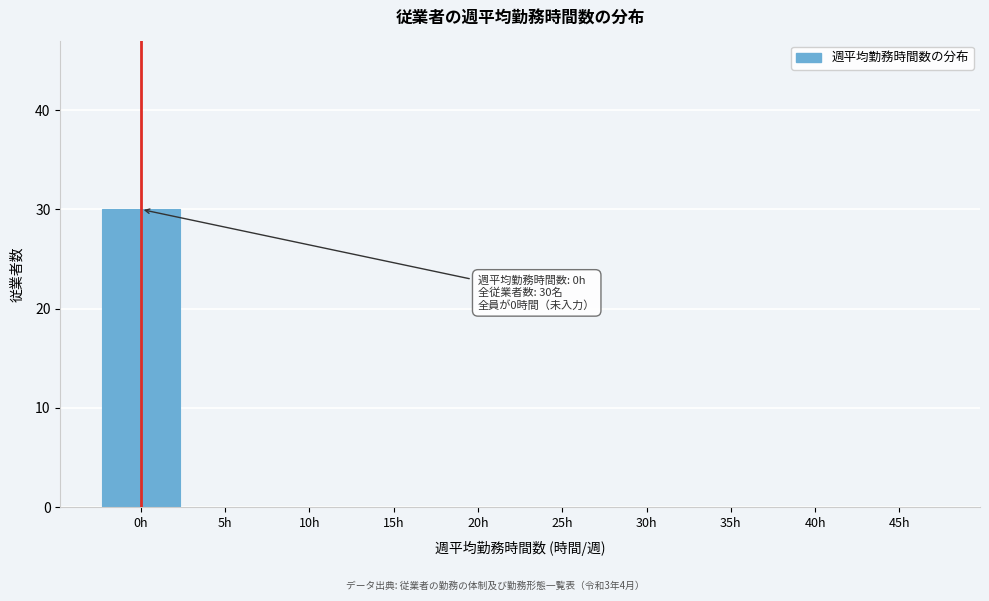

Reading left to right, what are all the values shown in this chart?

0h=30	5h=0	10h=0	15h=0	20h=0	25h=0	30h=0	35h=0	40h=0	45h=0